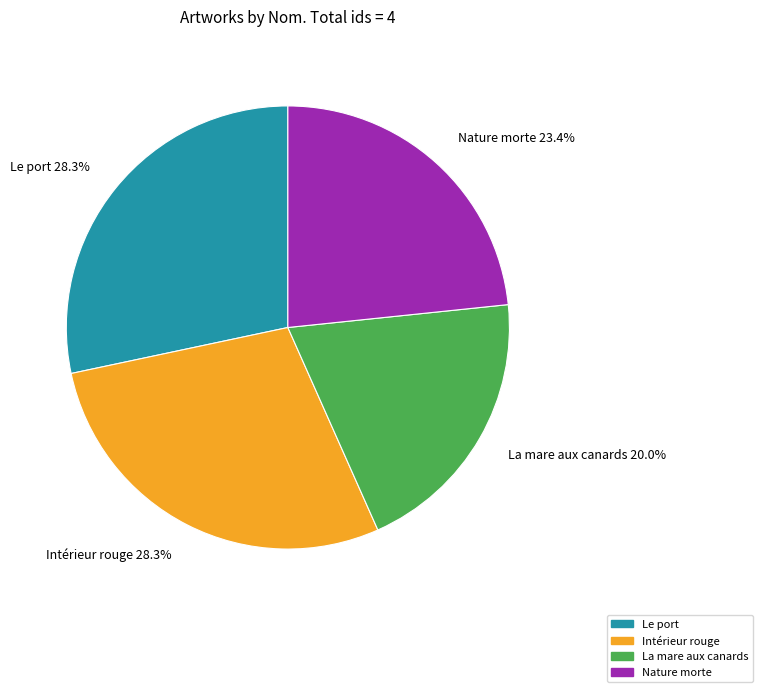

To the nearest percent, what is the difference between the largest and smallest slice percentages?

8%